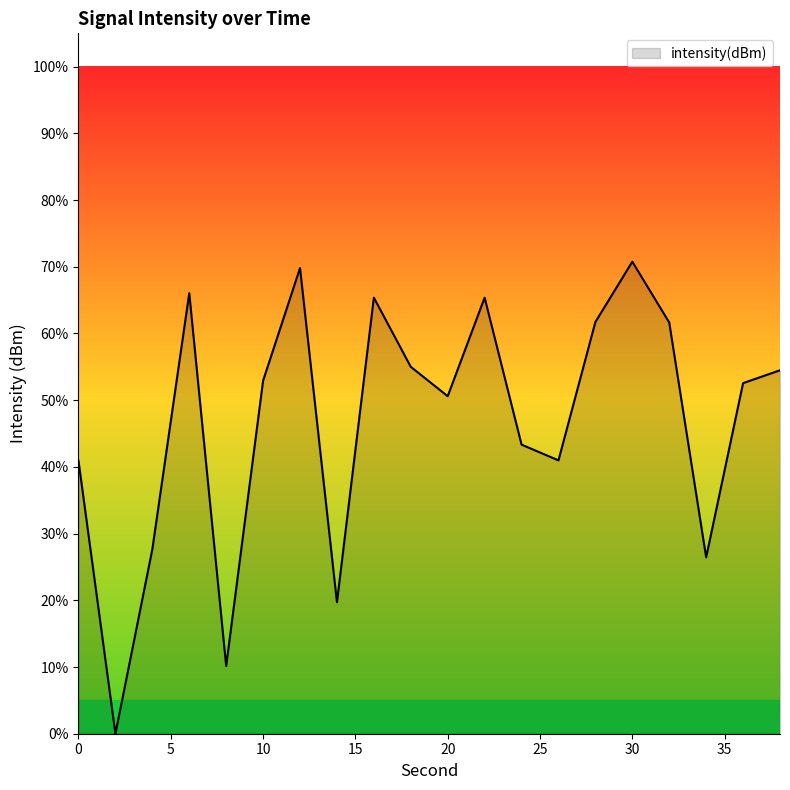

What is the difference between the maximum and minimum values?

70.8